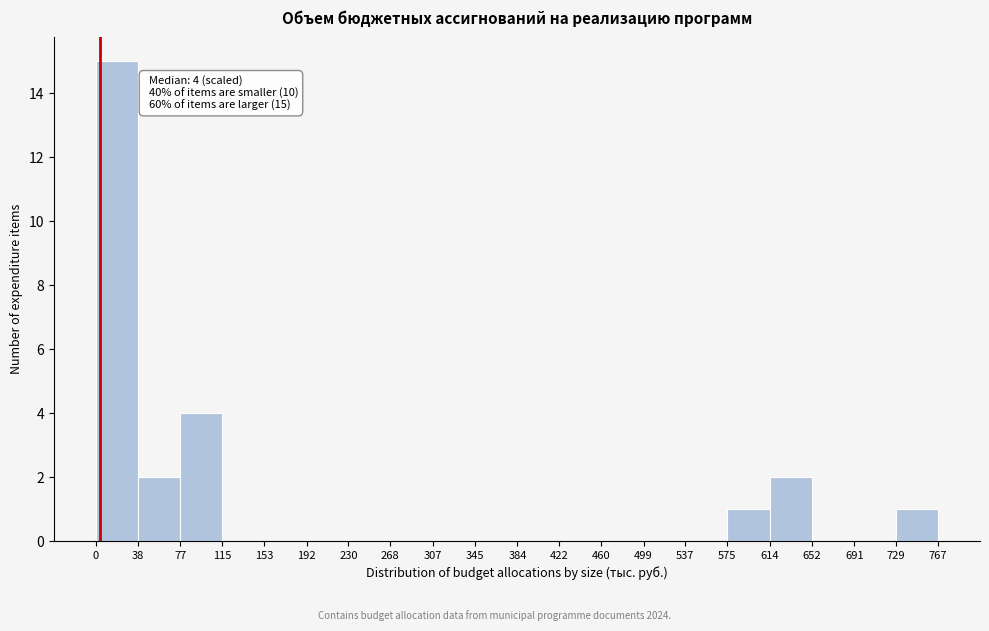

Over which range of the x-axis is the bar tallest?

0 to 38